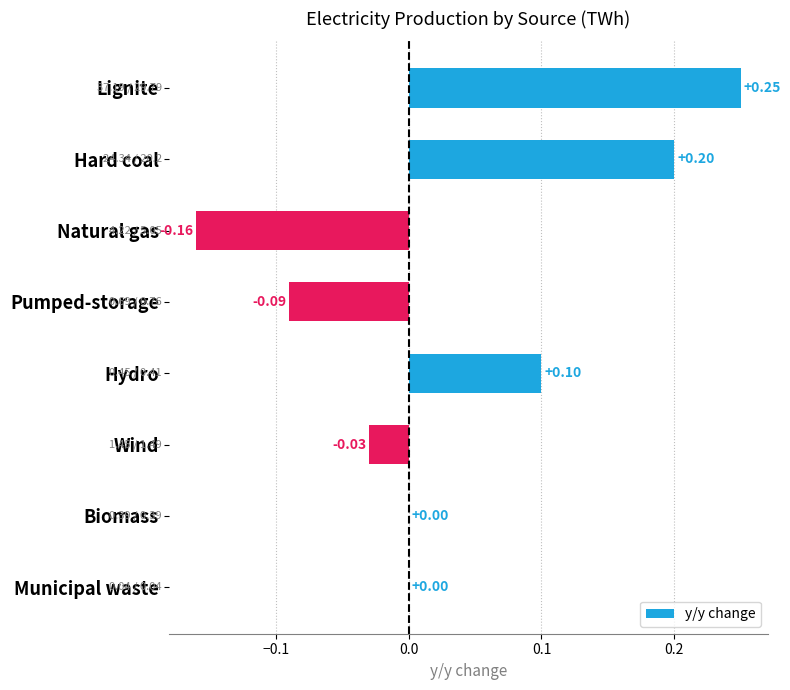

How many distinct data groups are displayed?

1